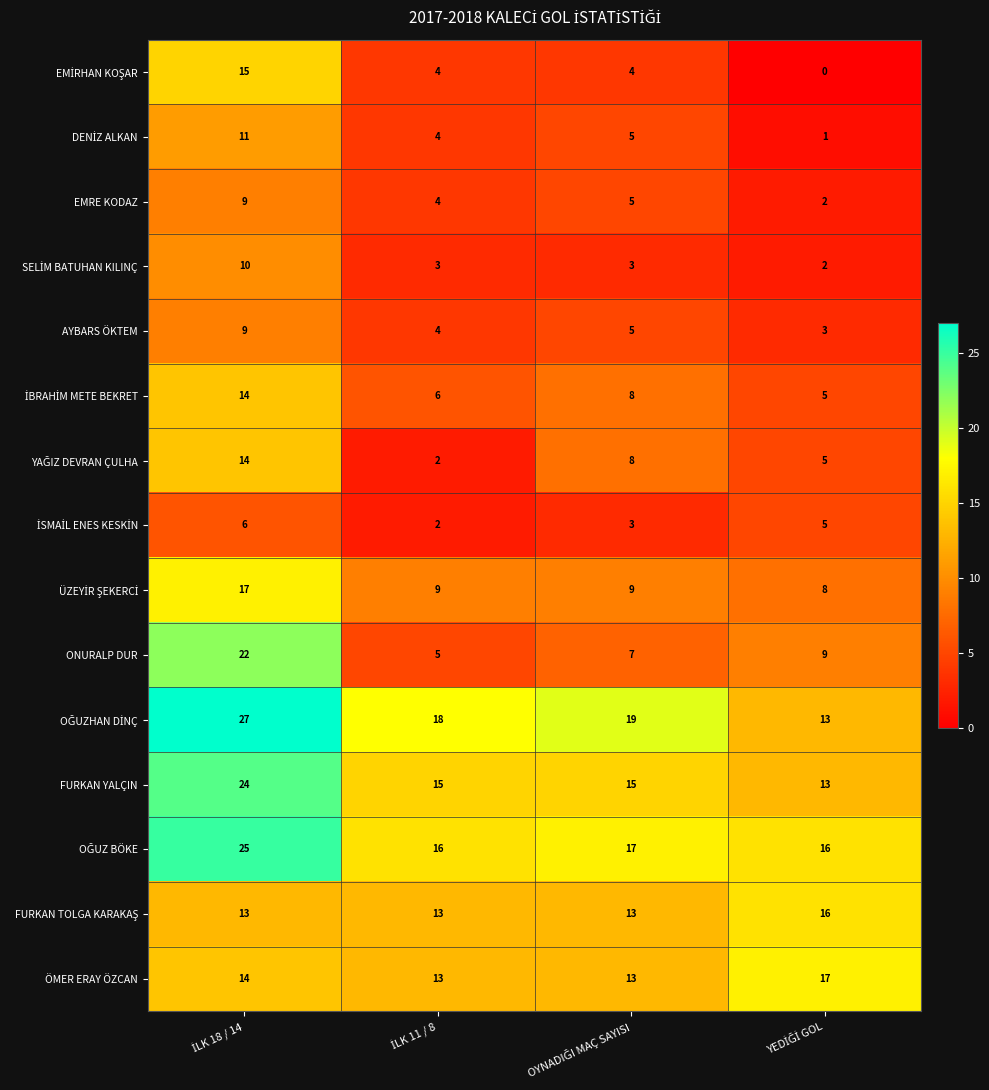

What is the greatest value displayed?

27